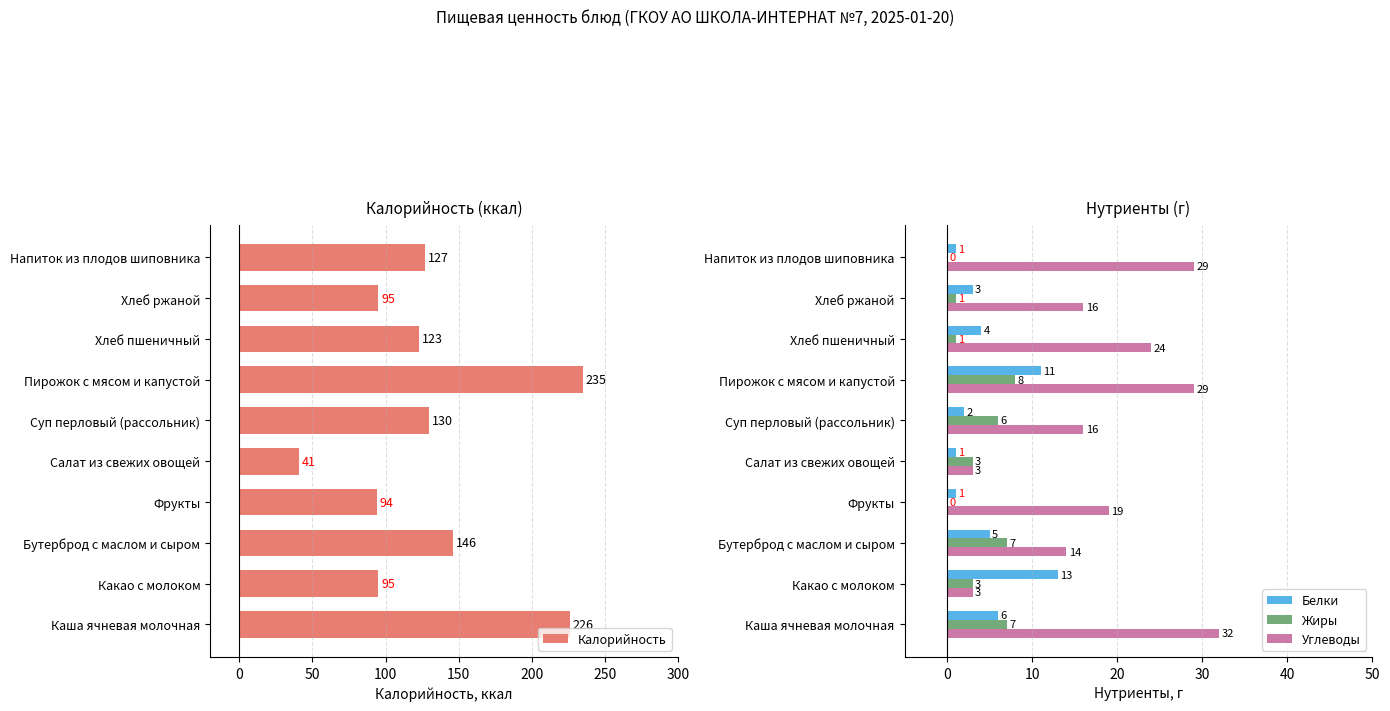

At which label does Калорийность reach its minimum?

Салат из свежих овощей